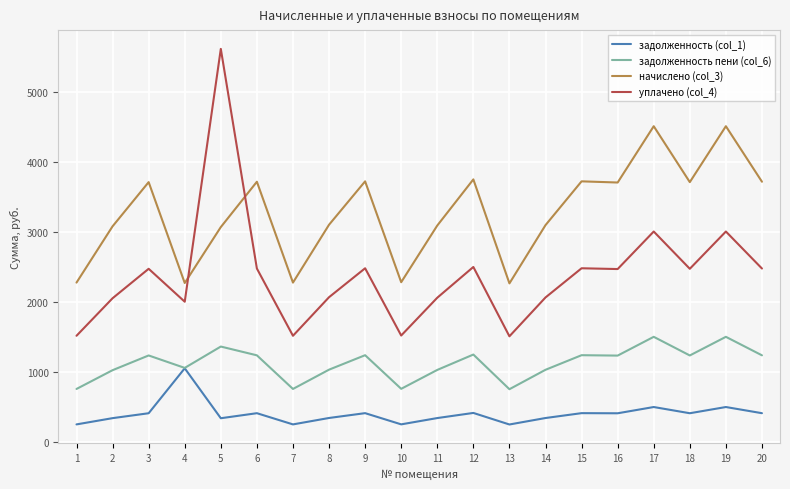

Is the value of задолженность пени (col_6) at 10 greater than the value of начислено (col_3) at 2?

No